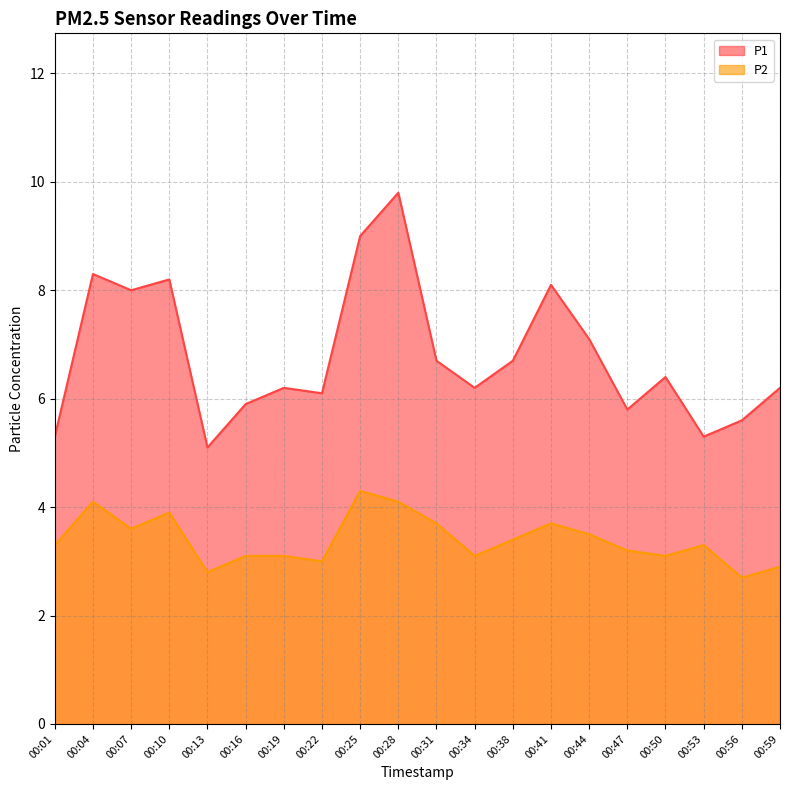

The value of P2 at 00:41 is 6.5. True or false?

False